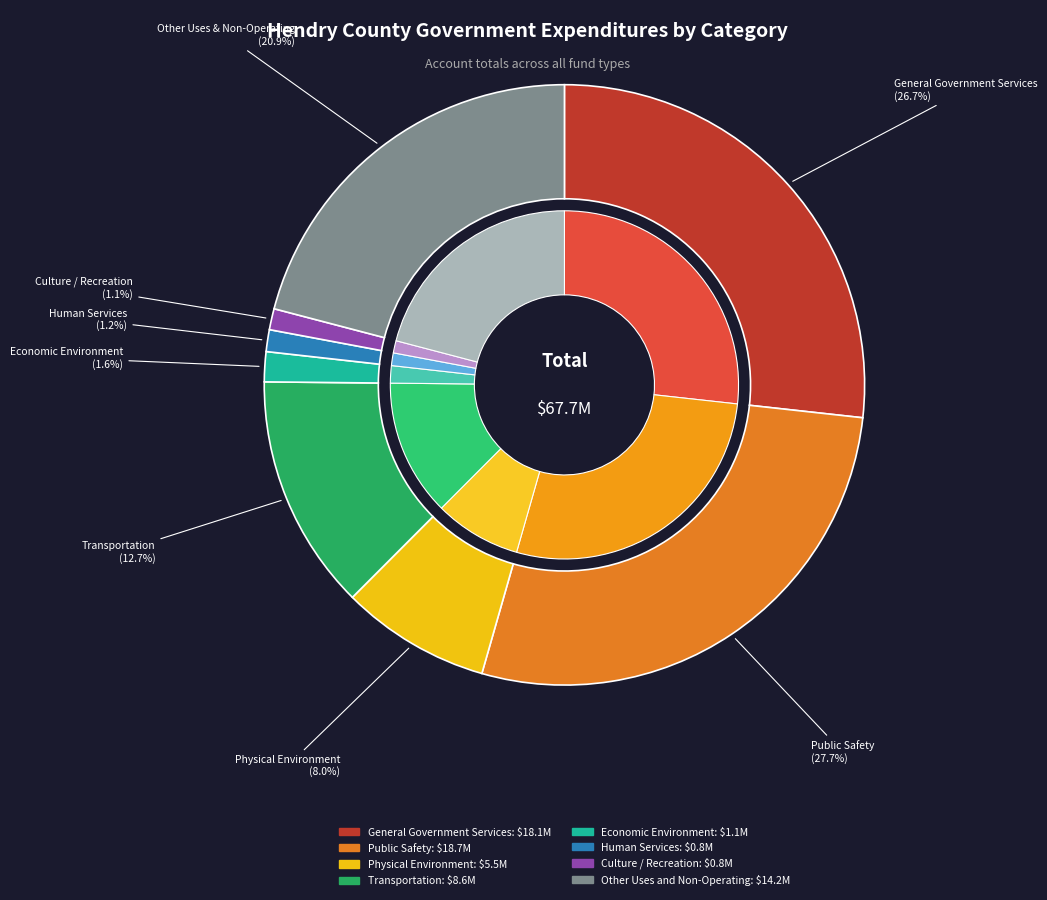

To the nearest percent, what portion does Transportation represent?

13%